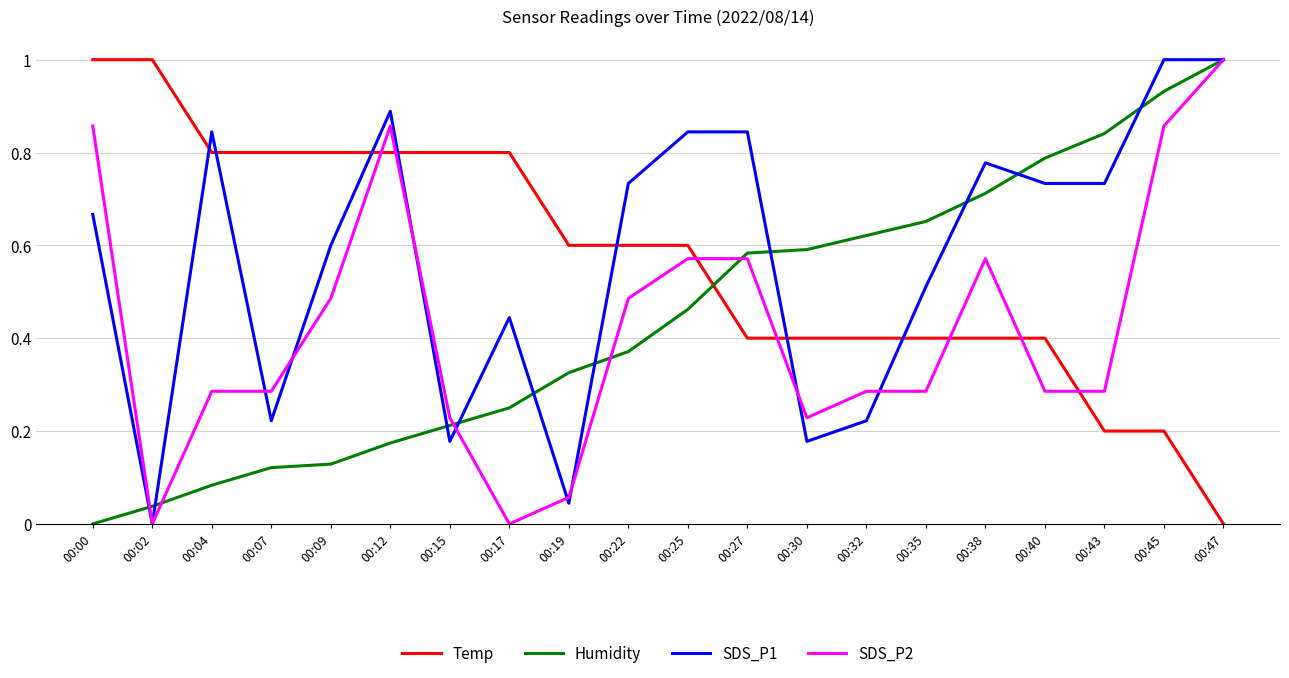

Which series changed the most between 00:02 and 00:04?

SDS_P1